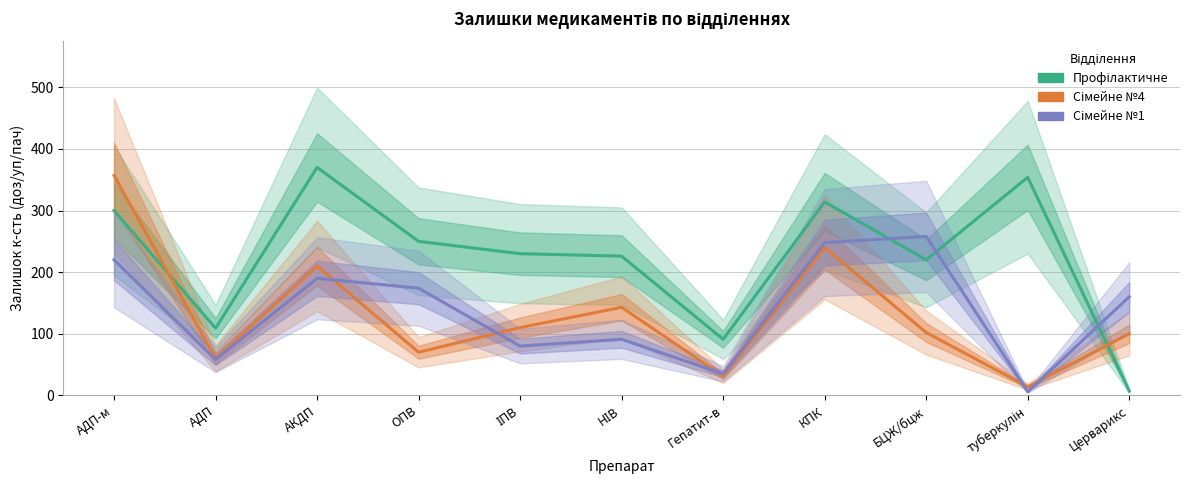

Where does the Сімейне №1 series first go above 160?

АДП-м